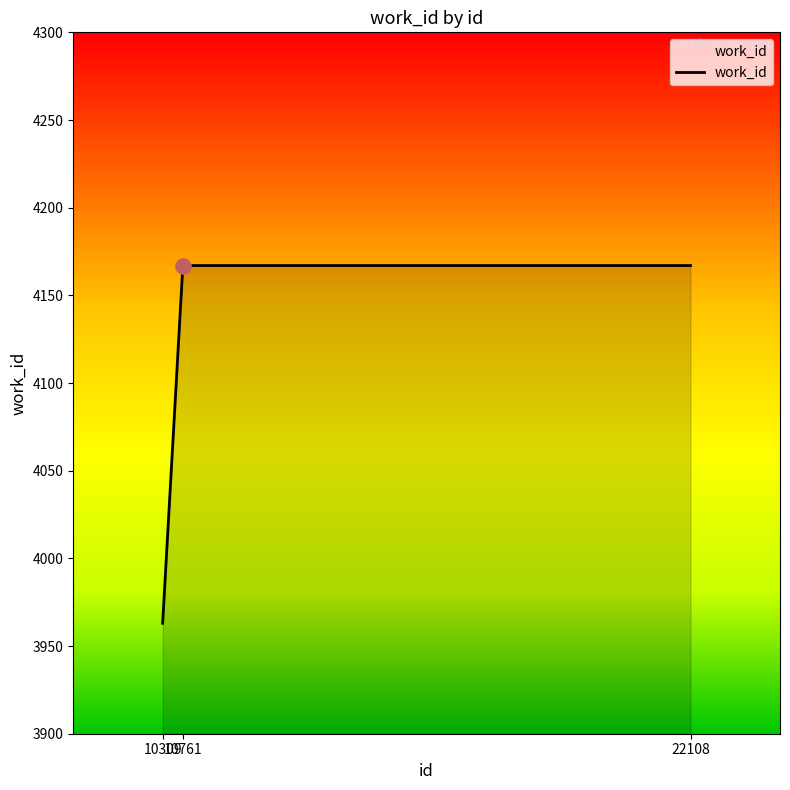

What is the change in value from 10309 to 10761?

+204